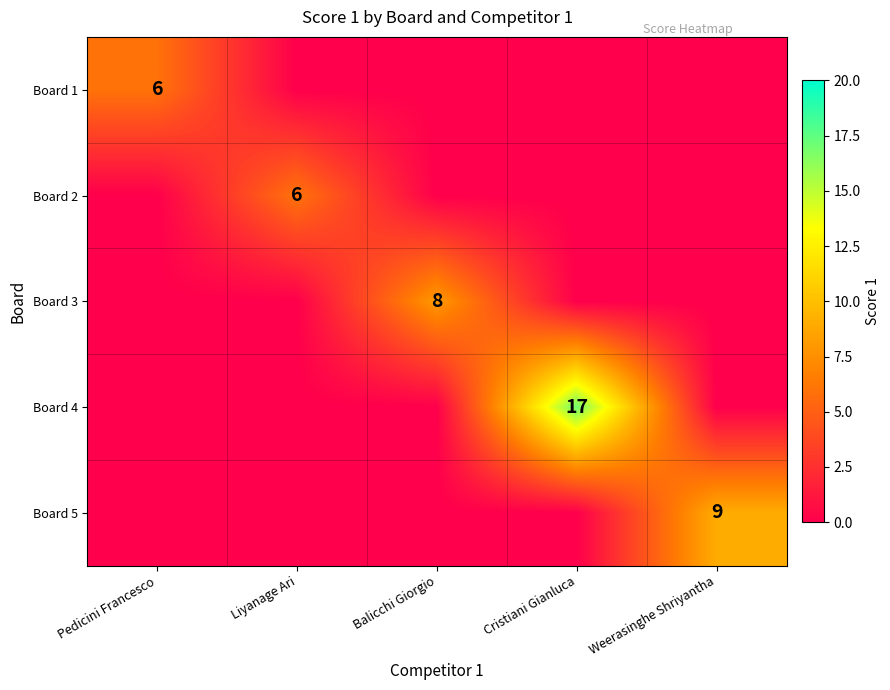

Is it true that Board 2 equals 6 at Liyanage Ari?

True